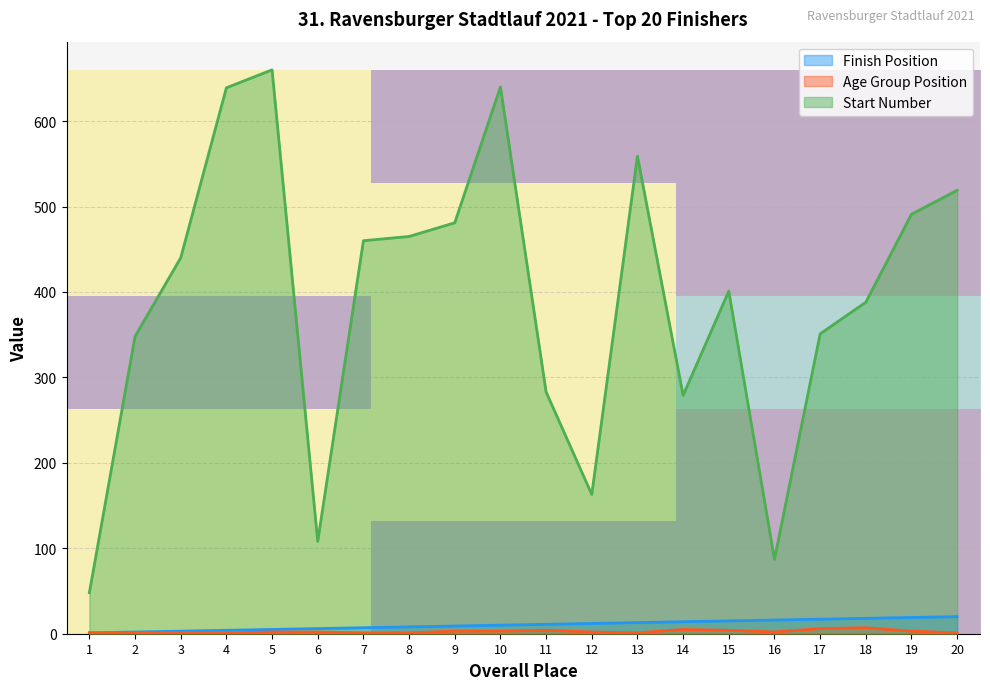

Is it true that Start Number equals 653 at 15?

False